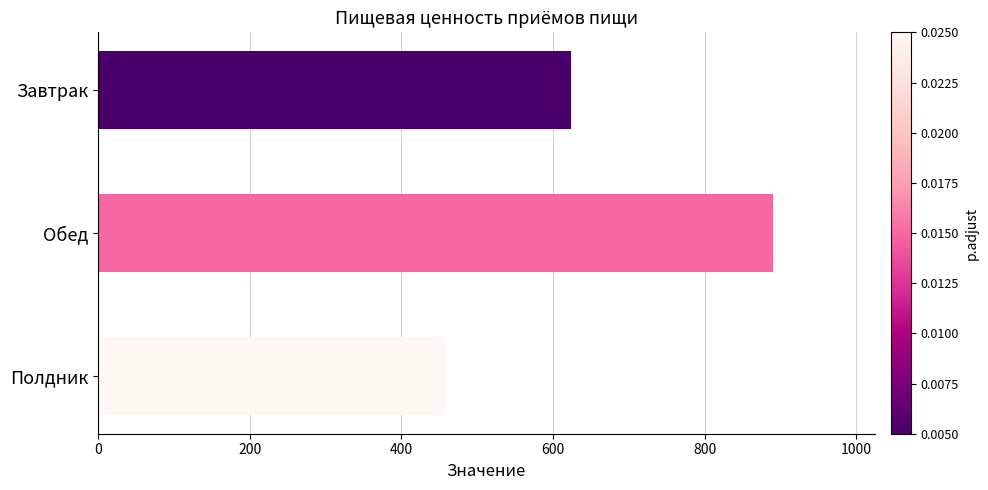

What is the maximum value shown in the chart?

890.5